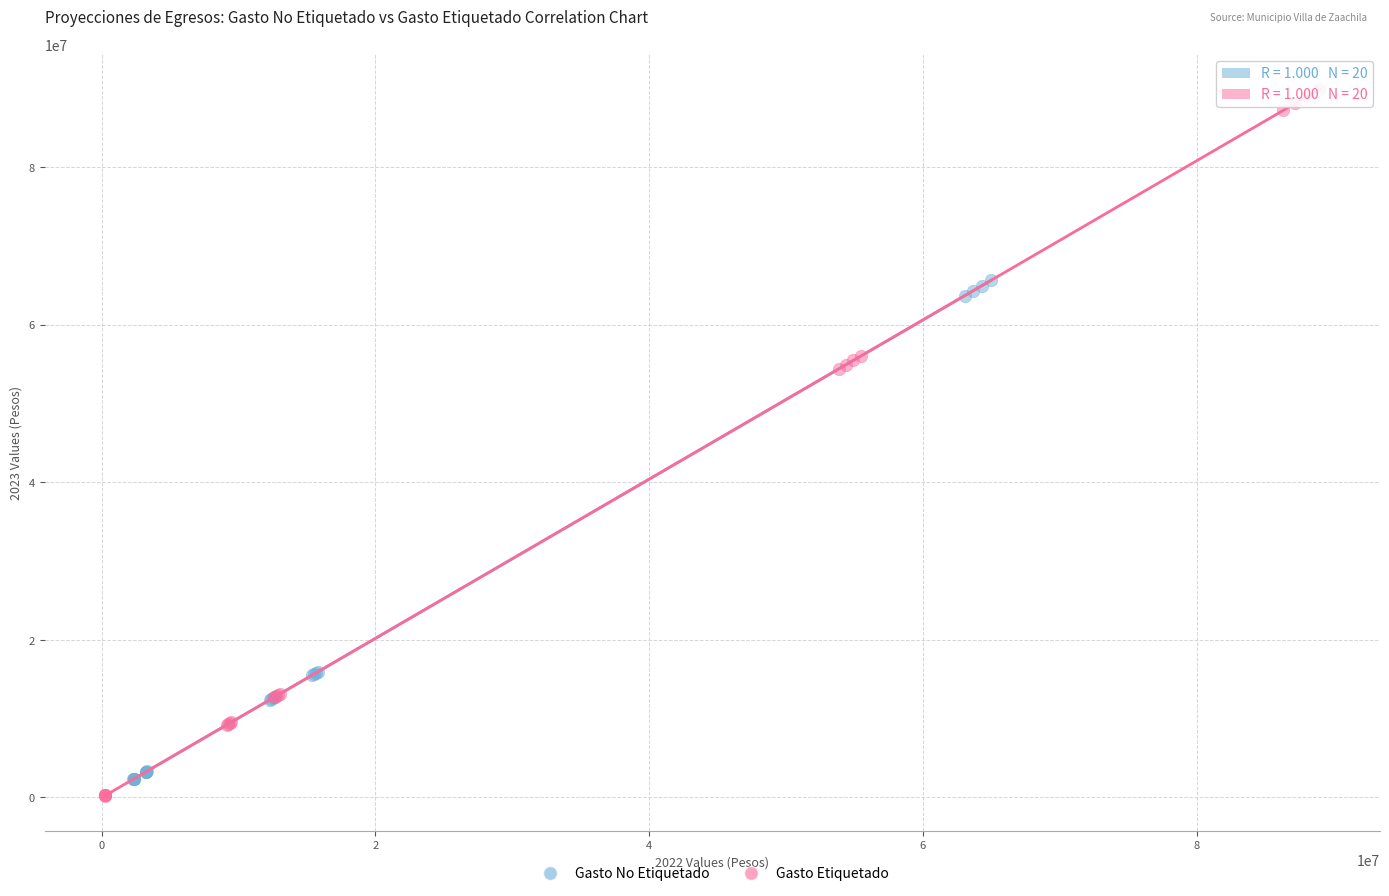

Which series has the largest Y range (max minus min)?

Gasto Etiquetado